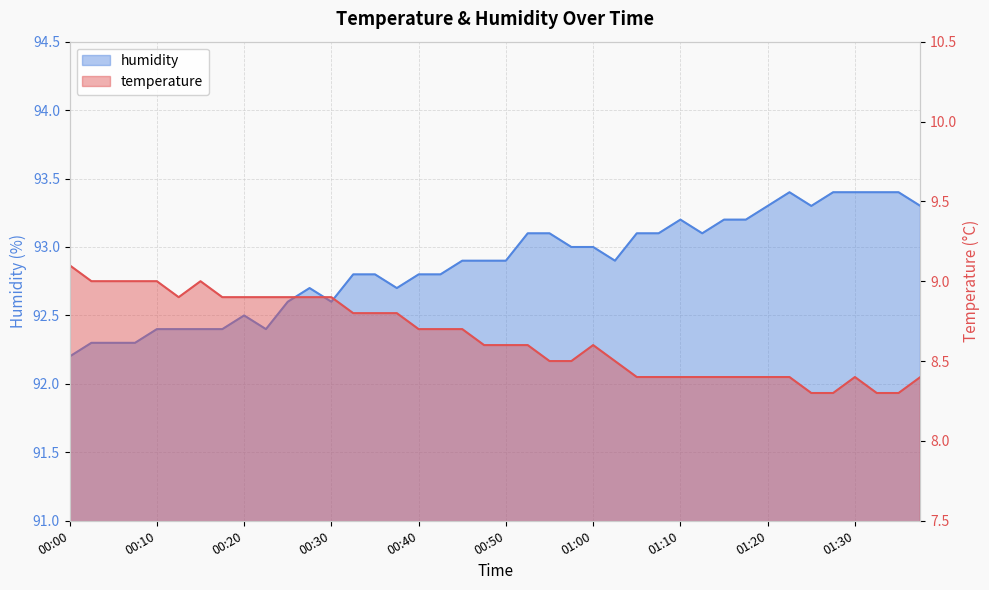

List the series in order of their peak value, lowest first.

temperature, humidity